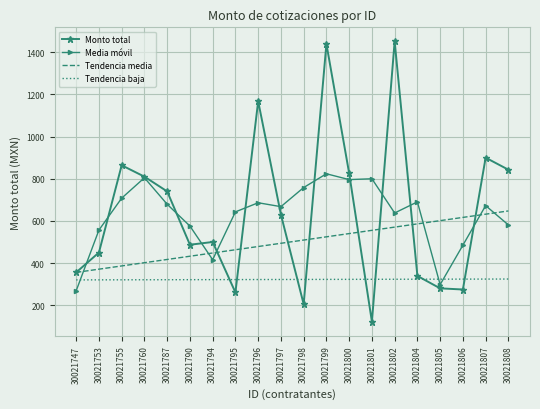

Rank the series by their maximum value, from highest to lowest.

Monto total, Media móvil, Tendencia media, Tendencia baja